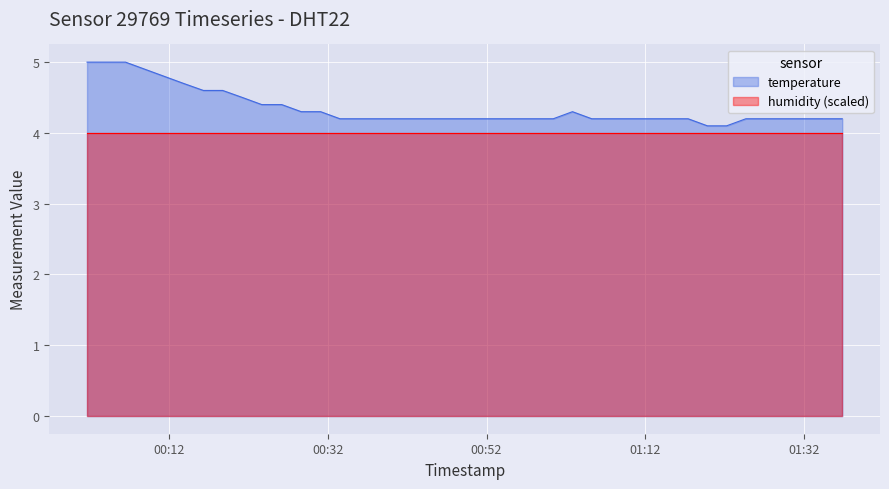

How many lines are shown in the chart?

2